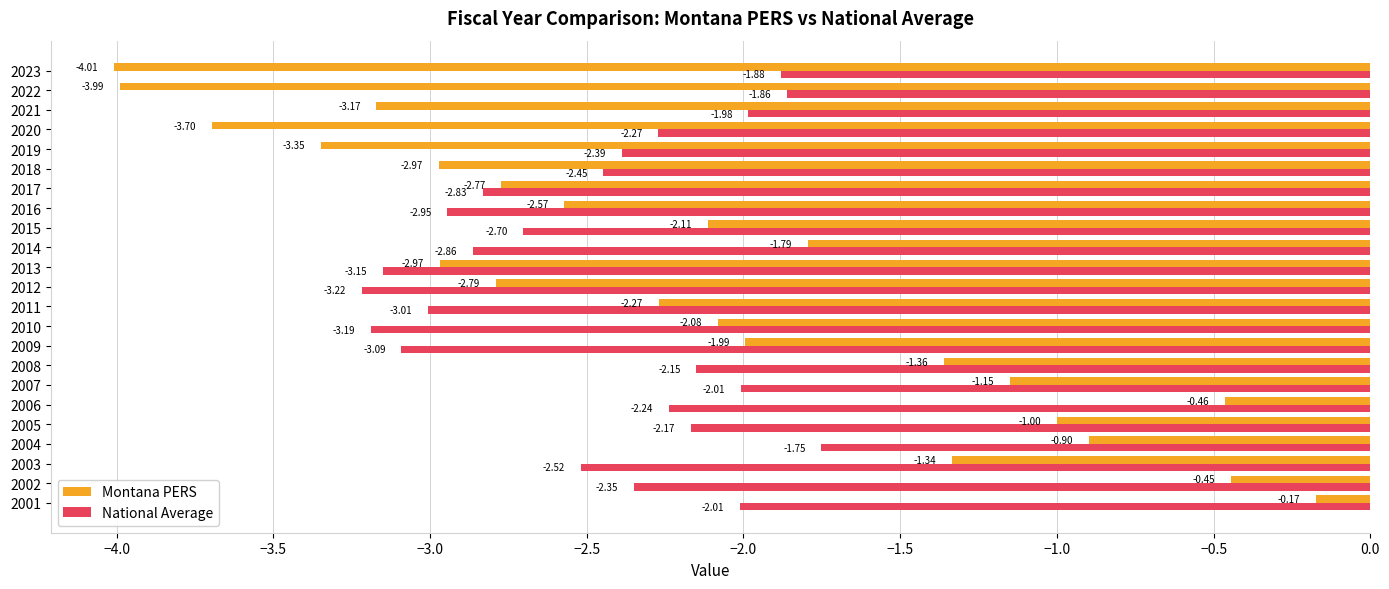

List the series in order of their peak value, highest first.

Montana PERS, National Average